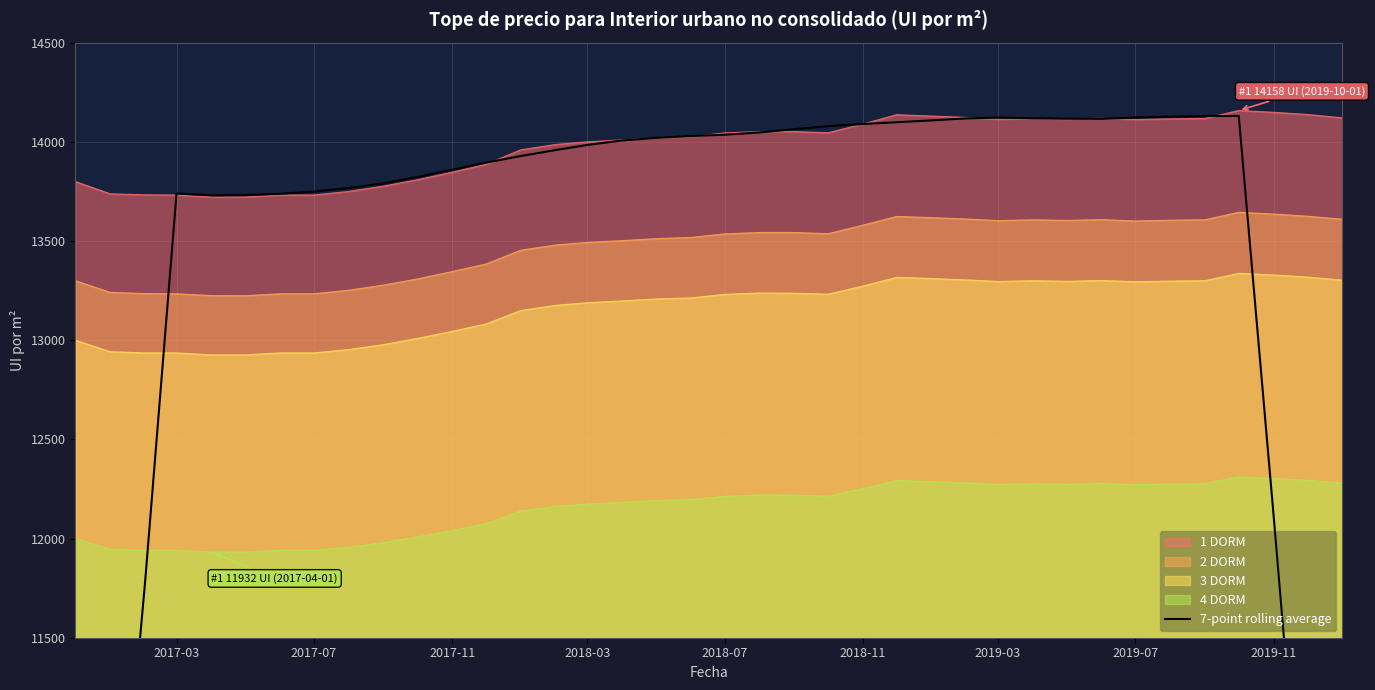

True or false: 2 DORM and 3 DORM cross at least once.

False